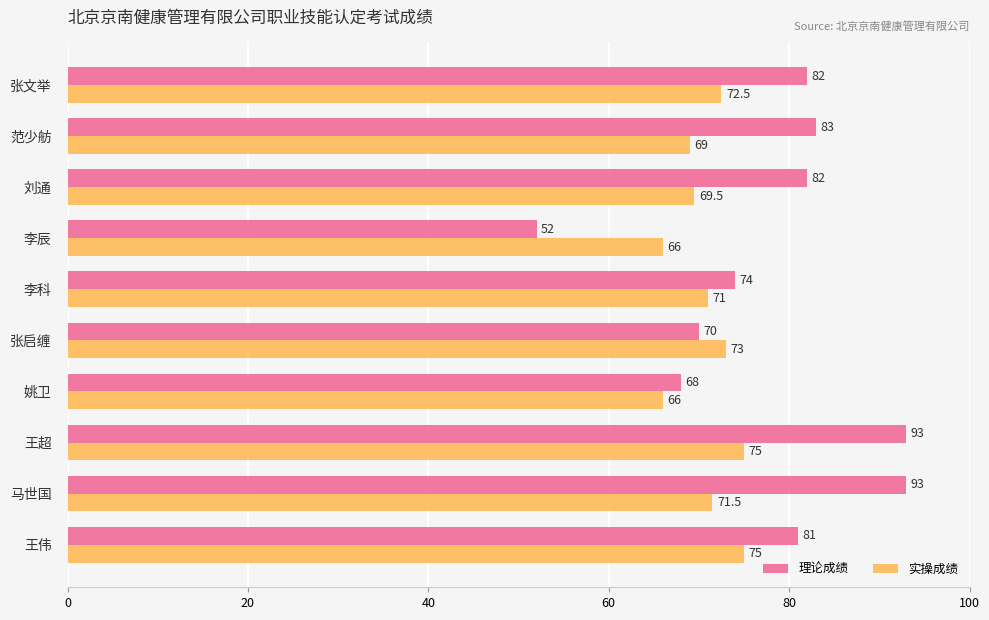

True or false: 实操成绩 has a value of 39.8 at 范少舫.

False